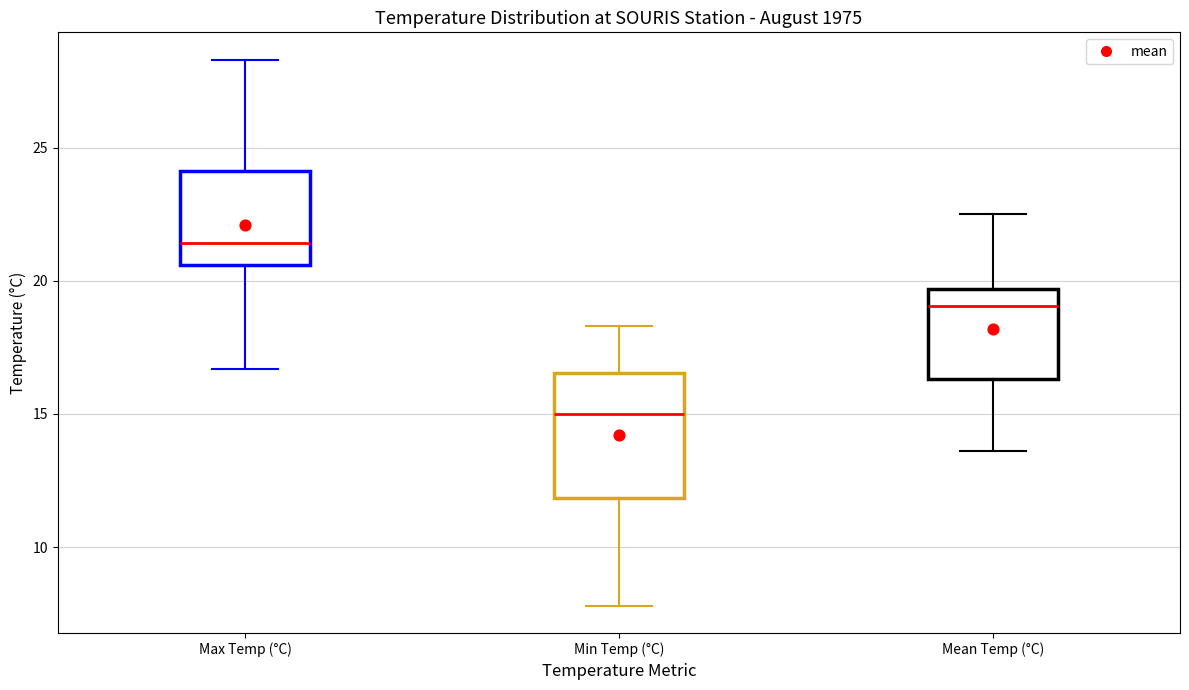

Which box's median line is the lowest?

Min Temp (°C)